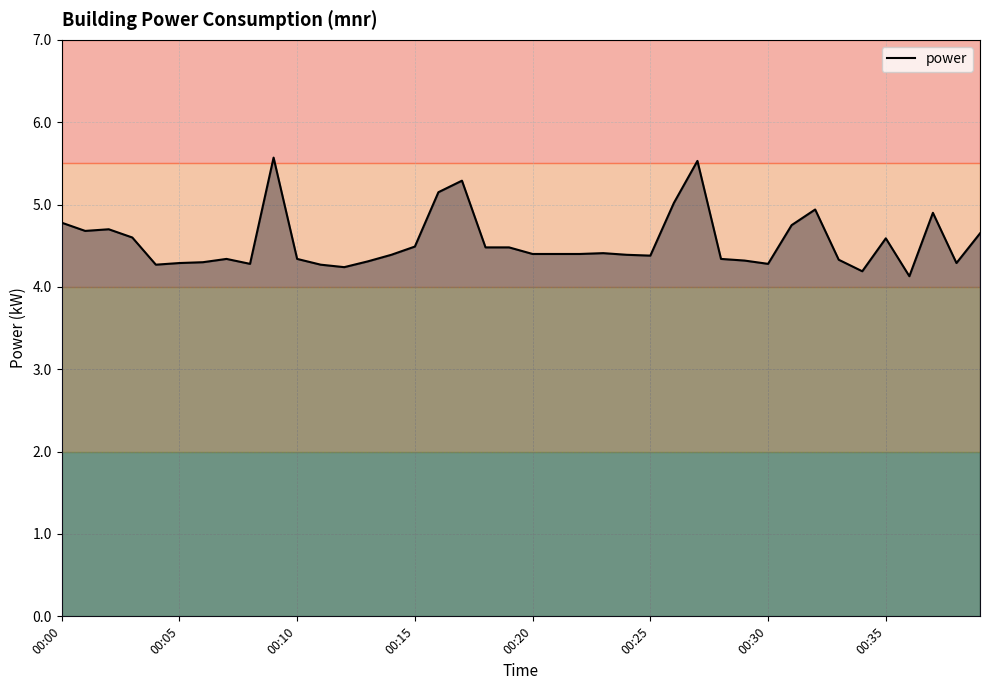

Reading left to right, what are all the values shown in this chart?

4.8	4.7	4.7	4.6	4.3	4.3	4.3	4.3	4.3	5.6	4.3	4.3	4.2	4.3	4.4	4.5	5.2	5.3	4.5	4.5	4.4	4.4	4.4	4.4	4.4	4.4	5.0	5.5	4.3	4.3	4.3	4.8	4.9	4.3	4.2	4.6	4.1	4.9	4.3	4.7